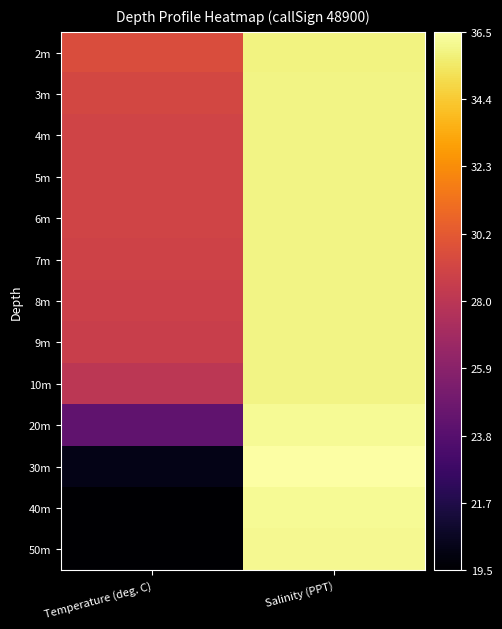

Reading left to right, what are all the values shown in this chart?

2m: Temperature (deg. C)=29.5	Salinity (PPT)=35.9
3m: Temperature (deg. C)=29.2	Salinity (PPT)=36.0
4m: Temperature (deg. C)=29.0	Salinity (PPT)=36.0
5m: Temperature (deg. C)=29.0	Salinity (PPT)=36.0
6m: Temperature (deg. C)=29.0	Salinity (PPT)=36.0
7m: Temperature (deg. C)=28.9	Salinity (PPT)=36.0
8m: Temperature (deg. C)=28.8	Salinity (PPT)=36.0
9m: Temperature (deg. C)=28.6	Salinity (PPT)=36.0
10m: Temperature (deg. C)=28.1	Salinity (PPT)=36.0
20m: Temperature (deg. C)=24.2	Salinity (PPT)=36.3
30m: Temperature (deg. C)=20.2	Salinity (PPT)=36.5
40m: Temperature (deg. C)=19.6	Salinity (PPT)=36.2
50m: Temperature (deg. C)=19.5	Salinity (PPT)=36.2